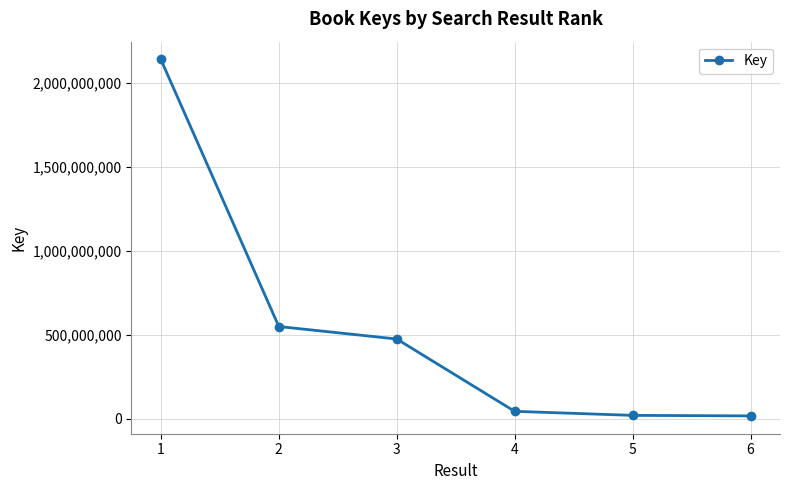

What is the greatest value displayed?

2138596779